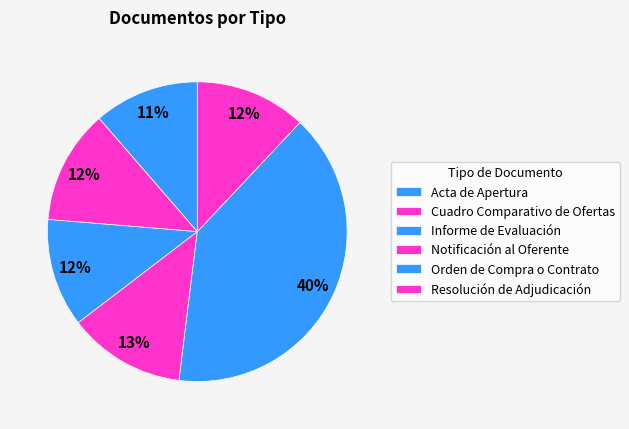

To the nearest percent, what percentage of the pie is Orden de Compra o Contrato?

40%